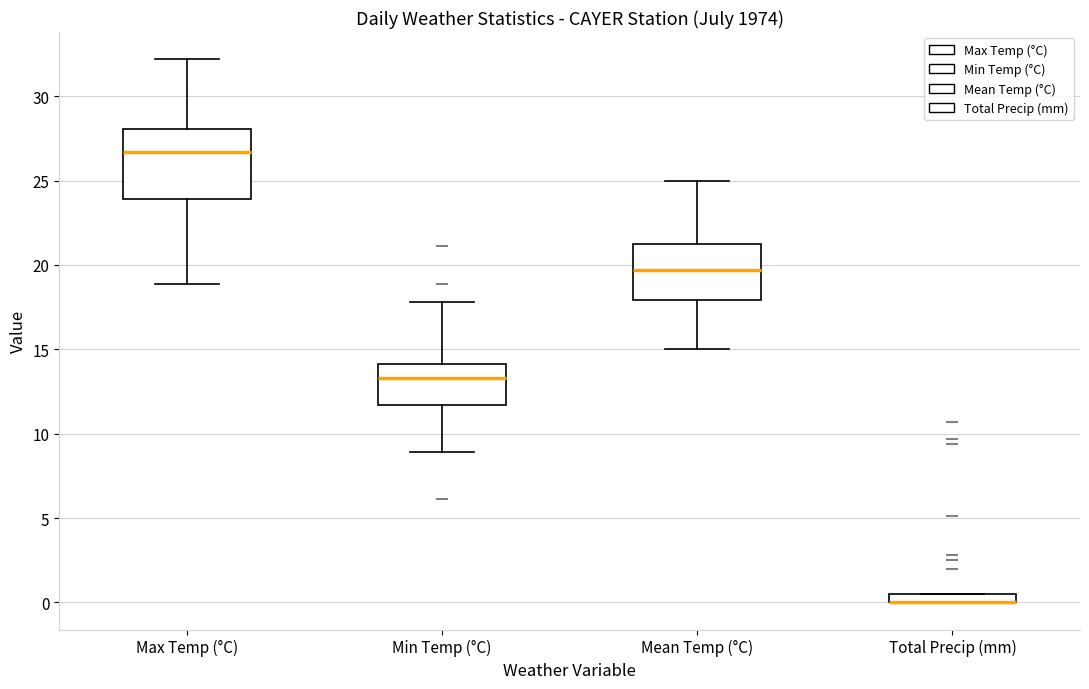

Comparing the boxes themselves (not the whiskers), which one is the tallest?

Max Temp (°C)